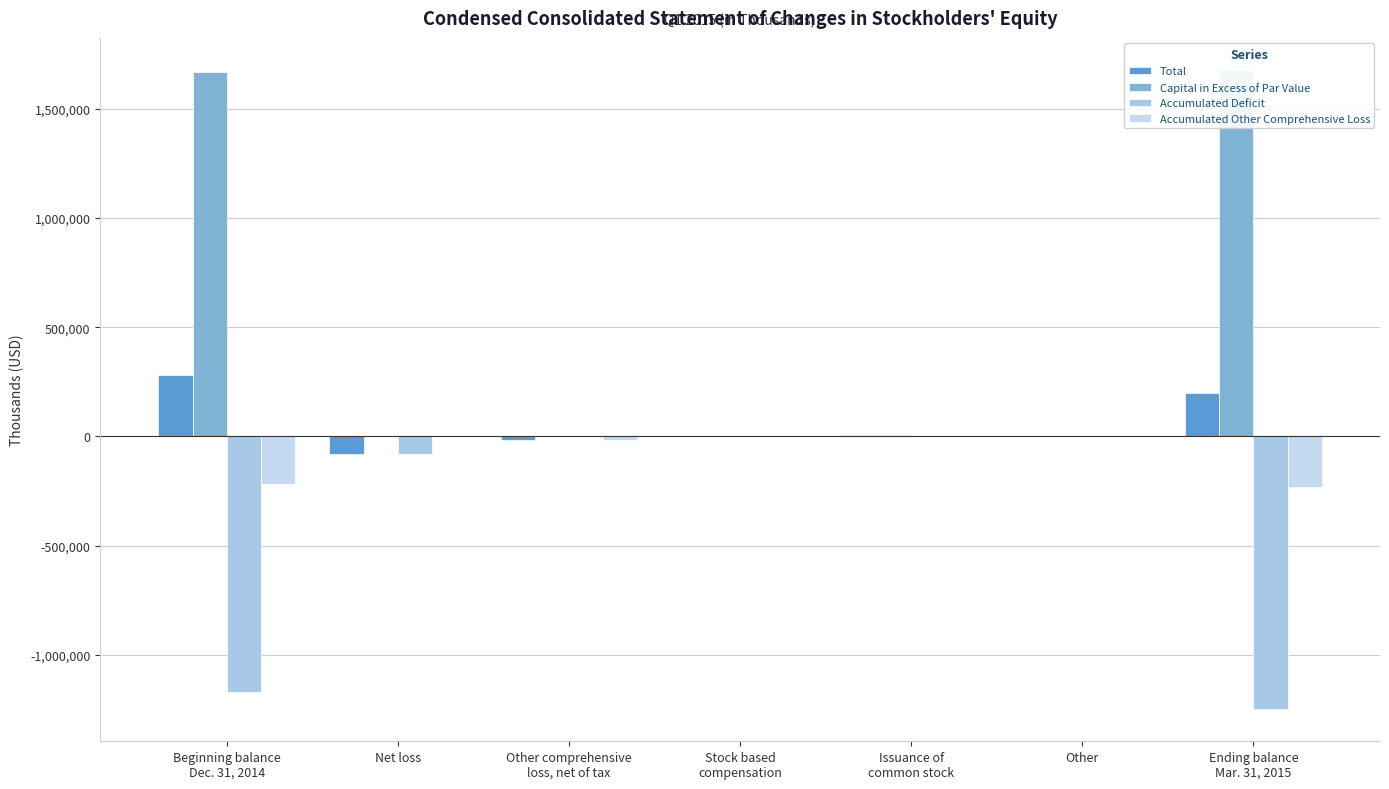

Which category has the highest value in the Capital in Excess of Par Value series?

Ending balance
Mar. 31, 2015